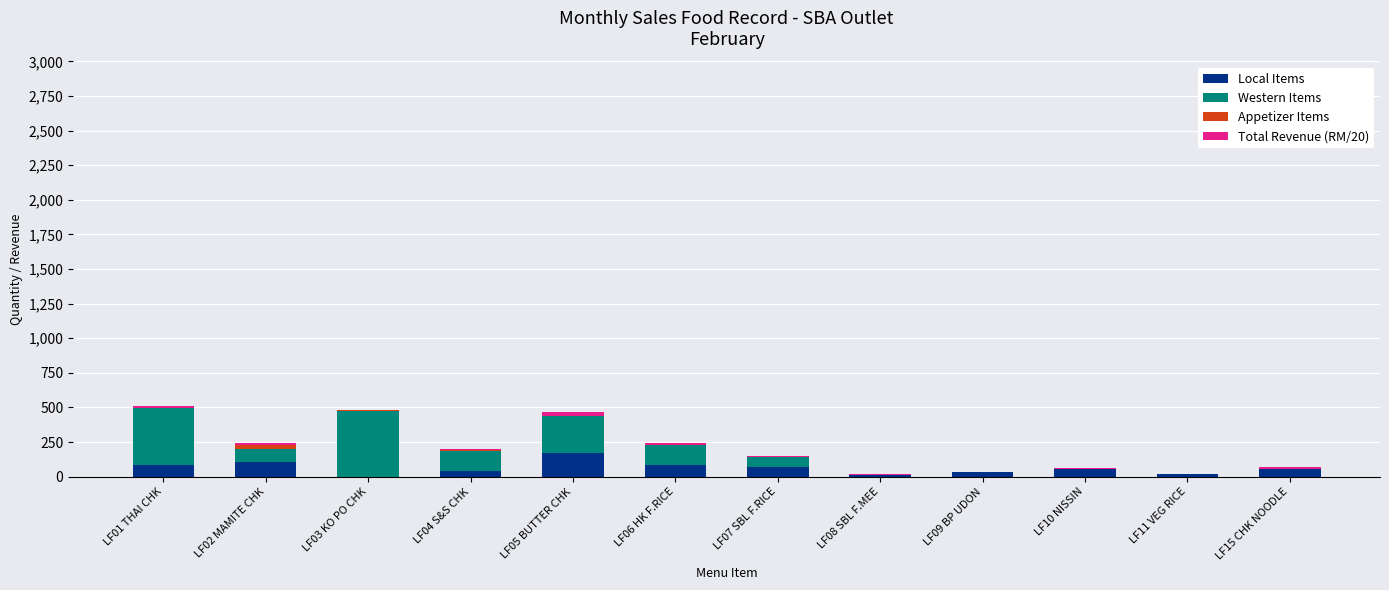

What is the maximum value for Local Items?

171.0